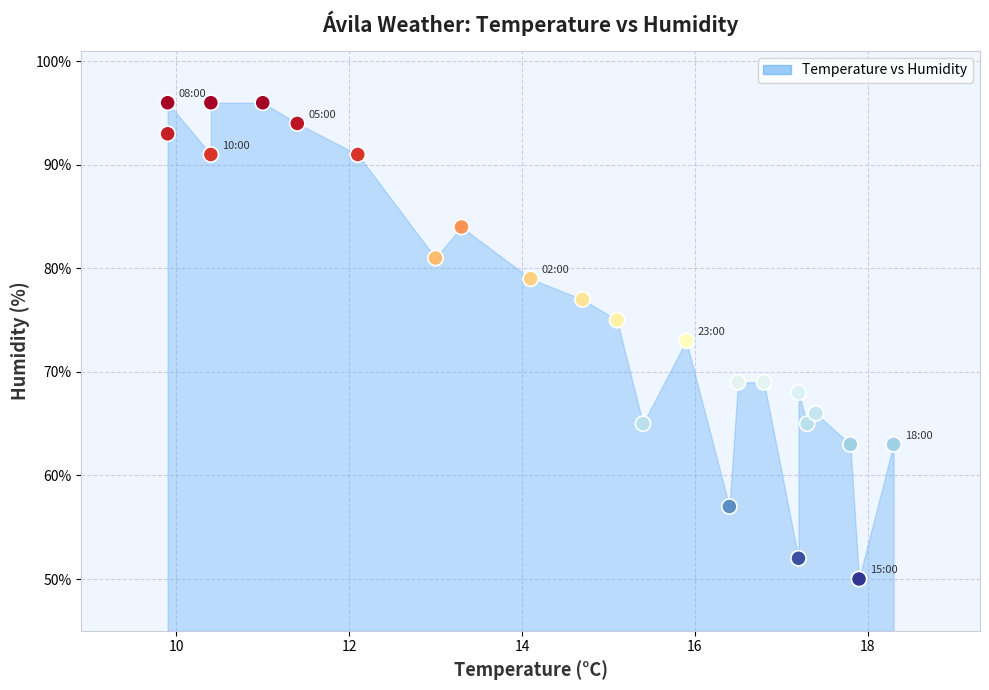

What is the range of Y values (max minus min)?

46